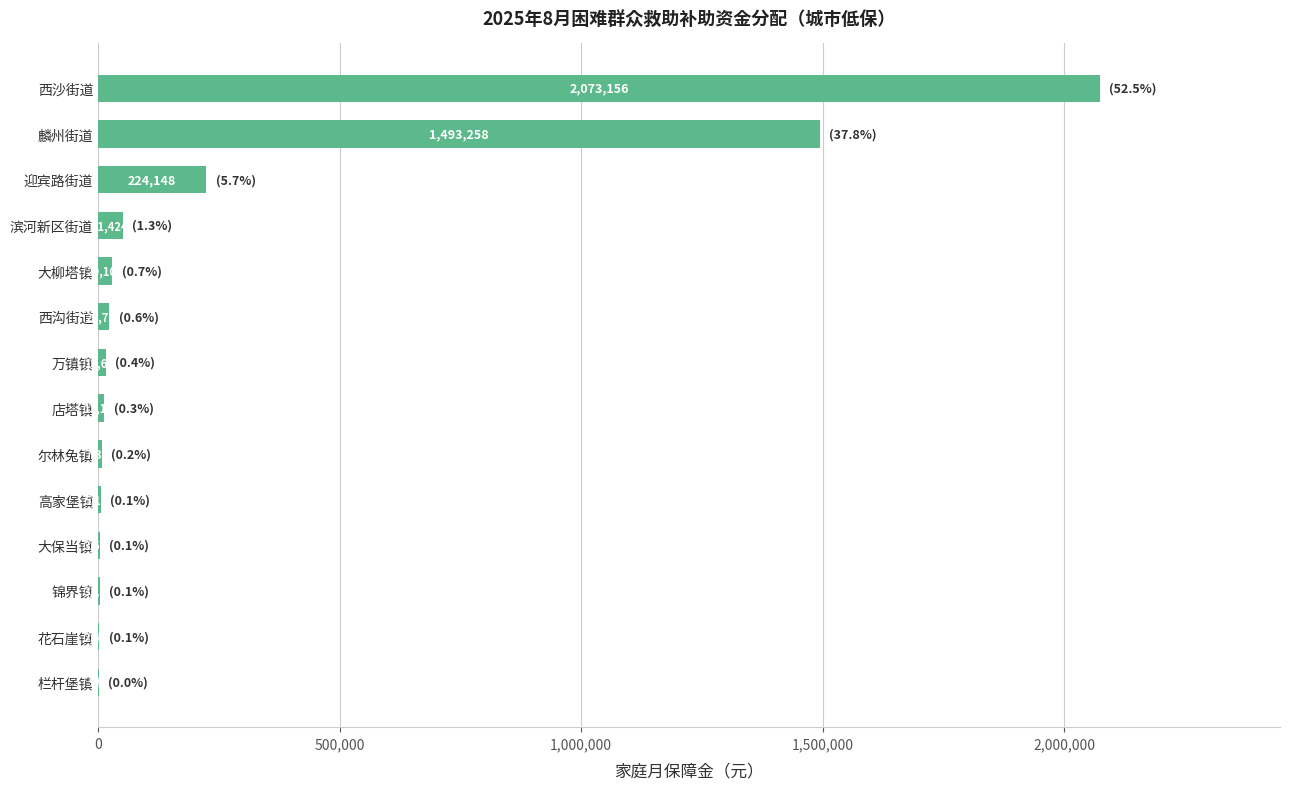

What is the sum of all values?

3945300